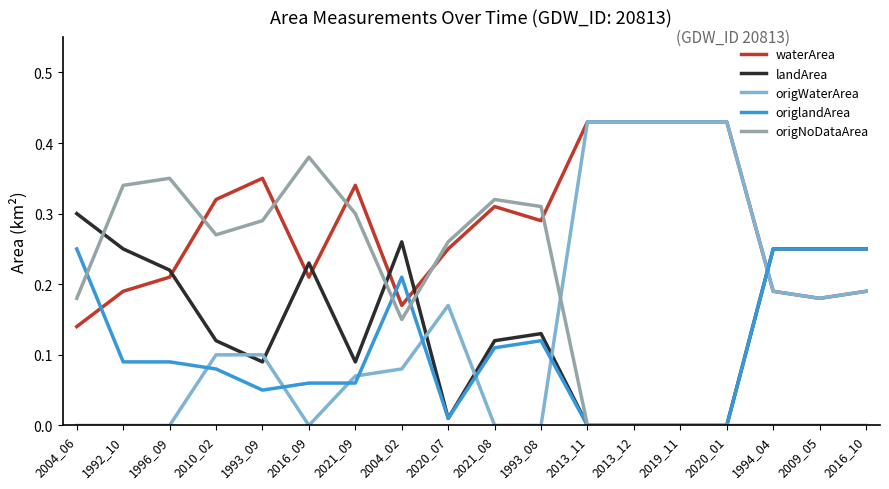

Is the value of origNoDataArea at 2020_07 greater than the value of waterArea at 2016_10?

Yes